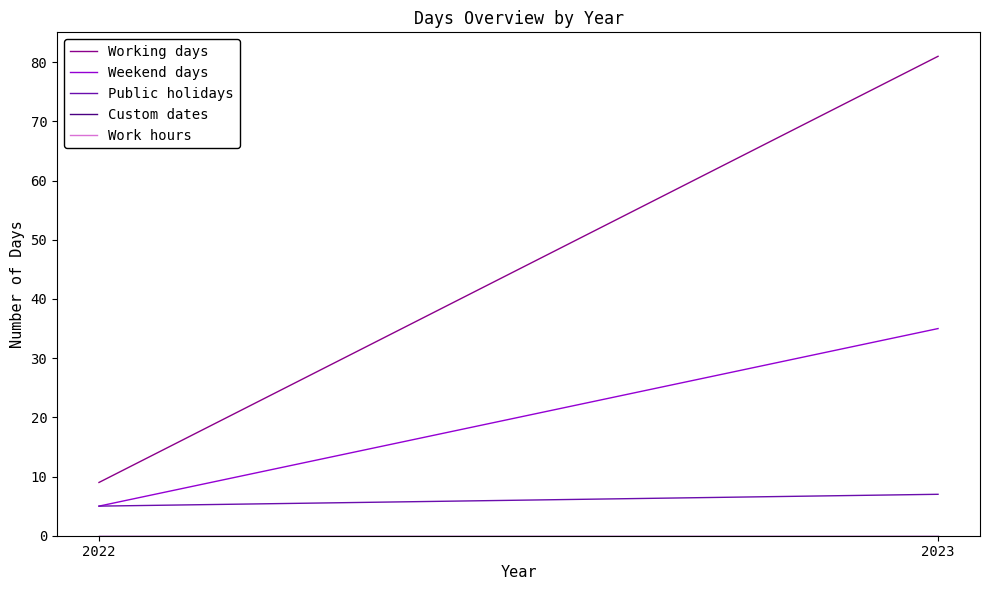

Between 2022 and 2023, which series saw the biggest shift?

Working days